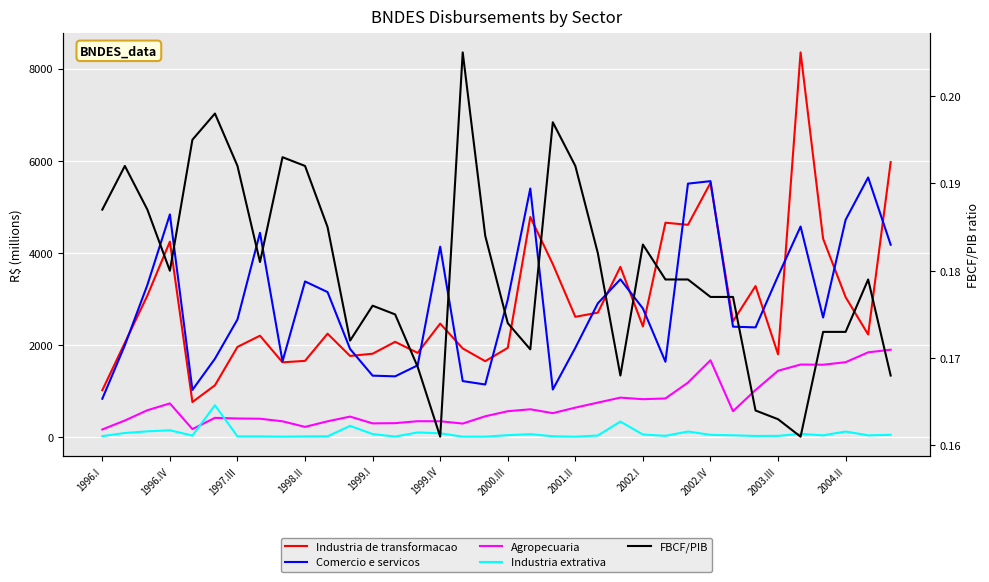

Reading left to right, list all the values displayed in this chart.

Industria de transformacao: 1017.0	2046.0	3071.0	4242.0	760.0	1124.0	1957.0	2200.0	1622.0	1654.0	2244.0	1761.0	1809.0	2067.0	1827.0	2463.0	1924.0	1647.0	1936.0	4776.0	3754.0	2610.0	2701.0	3695.0	2401.0	4653.0	4607.0	5517.0	2513.0	3278.0	1796.0	8350.0	4306.0	3037.0	2227.0	5969.0
Comercio e servicos: 832.0	1993.0	3301.0	4833.0	1023.0	1700.0	2553.0	4434.0	1643.0	3378.0	3147.0	1912.0	1333.0	1318.0	1557.0	4133.0	1215.0	1141.0	2983.0	5395.0	1032.0	1938.0	2904.0	3424.0	2791.0	1635.0	5501.0	5555.0	2396.0	2381.0	3497.0	4570.0	2595.0	4717.0	5635.0	4175.0
Agropecuaria: 165.0	359.0	582.0	730.0	173.0	417.0	403.0	398.0	342.0	221.0	342.0	444.0	297.0	302.0	344.0	343.0	293.0	451.0	561.0	603.0	519.0	639.0	748.0	856.0	822.0	838.0	1182.0	1667.0	561.0	1021.0	1439.0	1574.0	1570.0	1625.0	1839.0	1896.0
Industria extrativa: 21.0	88.0	124.0	147.0	32.0	690.0	15.0	15.0	8.0	15.0	16.0	243.0	65.0	11.0	100.0	82.0	8.0	9.0	41.0	63.0	18.0	8.0	34.0	336.0	55.0	27.0	120.0	48.0	38.0	24.0	26.0	69.0	37.0	120.0	37.0	49.0
FBCF/PIB: 0.2	0.2	0.2	0.2	0.2	0.2	0.2	0.2	0.2	0.2	0.2	0.2	0.2	0.2	0.2	0.2	0.2	0.2	0.2	0.2	0.2	0.2	0.2	0.2	0.2	0.2	0.2	0.2	0.2	0.2	0.2	0.2	0.2	0.2	0.2	0.2